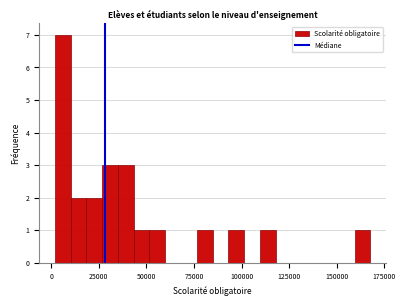

Read against the x-axis, roughly where is the centre of the tallest bar?

5000